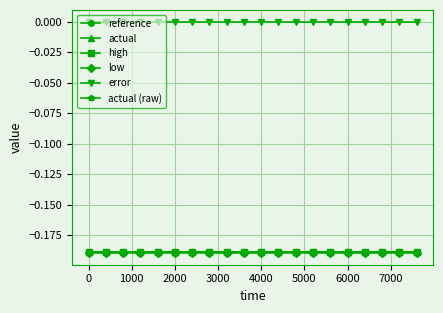

Does the chart have visible grid lines?

Yes